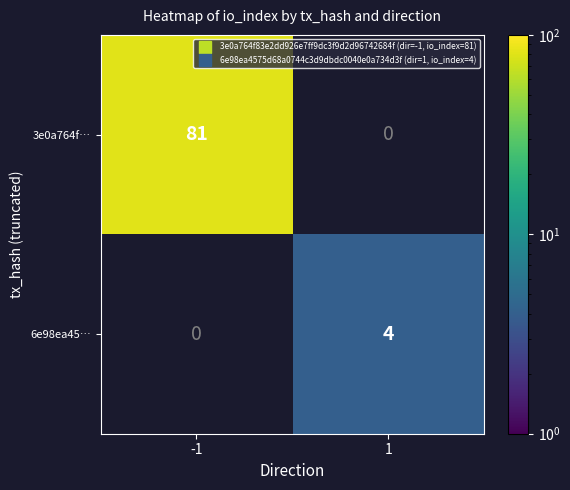

Between 1 and -1, which is larger?

-1